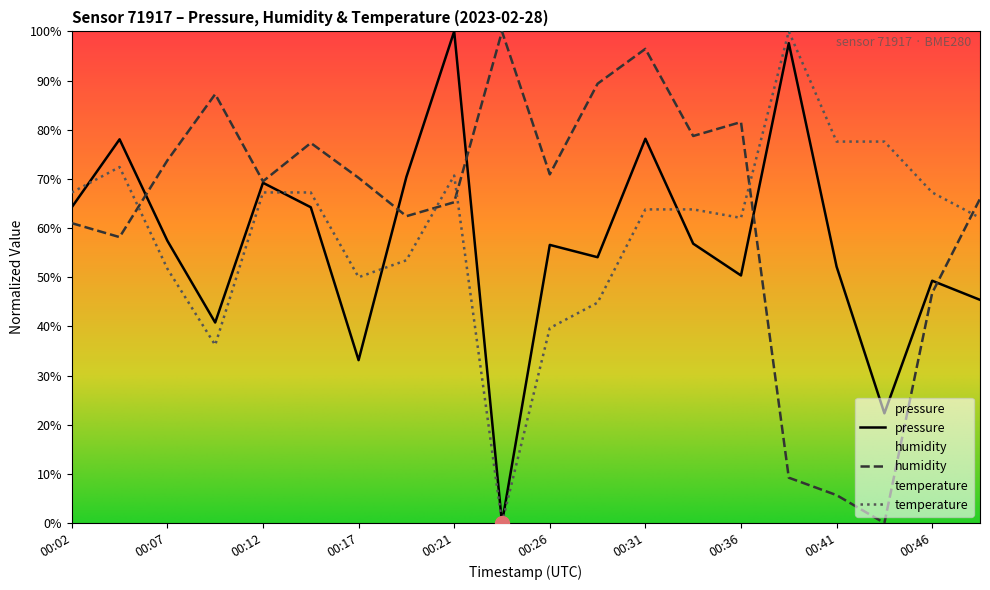

Is it true that pressure equals 18.2 at 00:09?

False